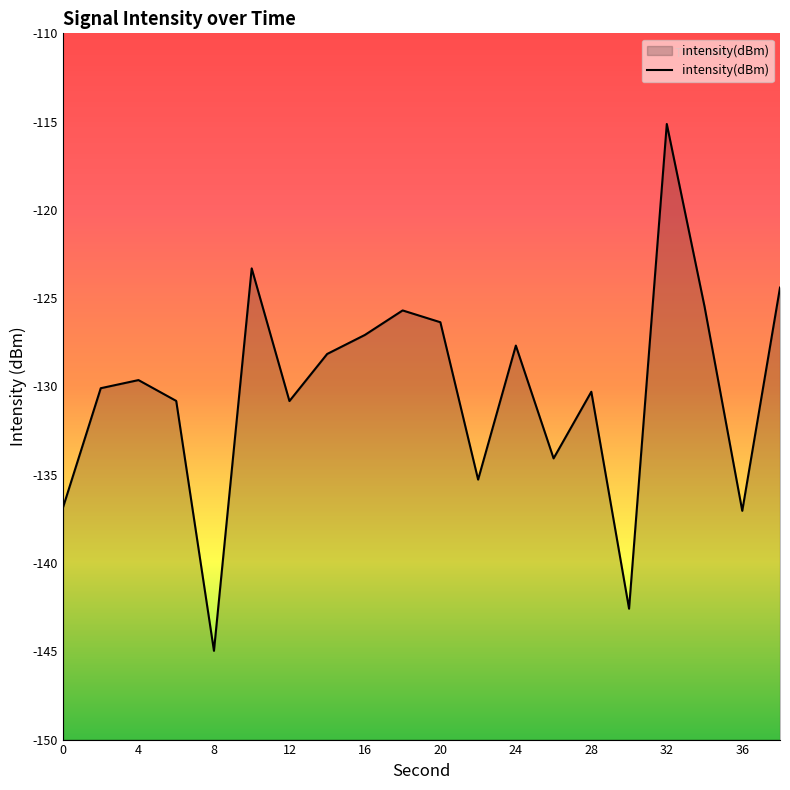

What is the change in value from 4 to 36?

-7.4